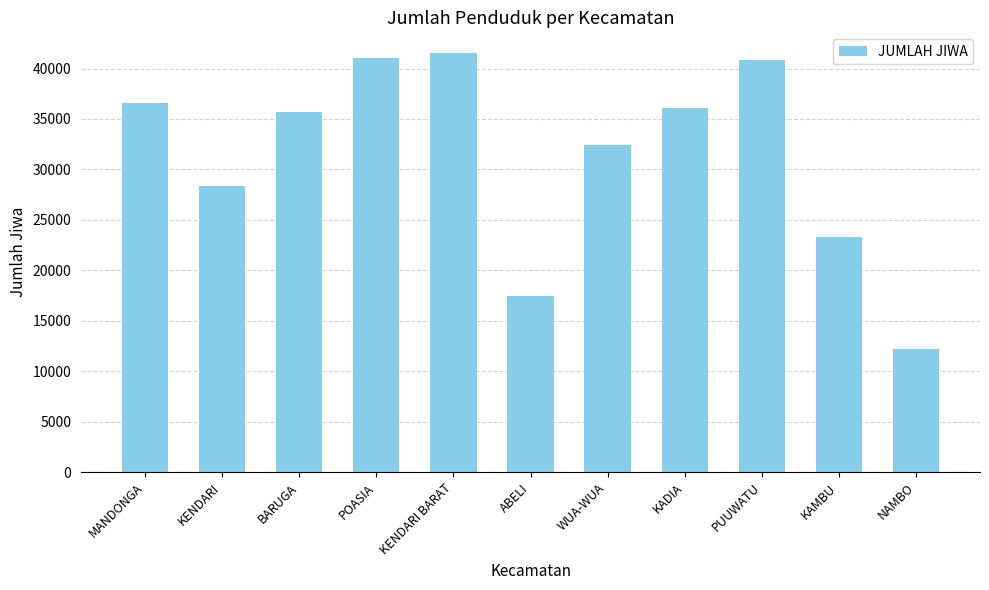

True or false: the data shows 14092 at WUA-WUA.

False